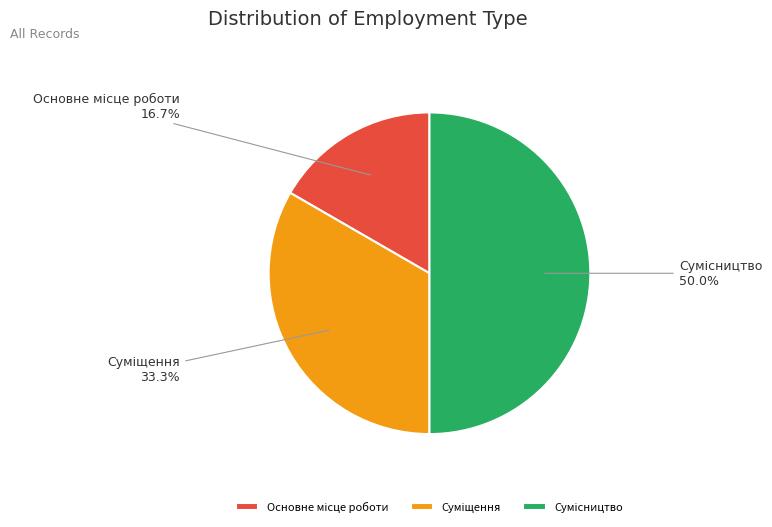

How many slices are in this pie chart?

3